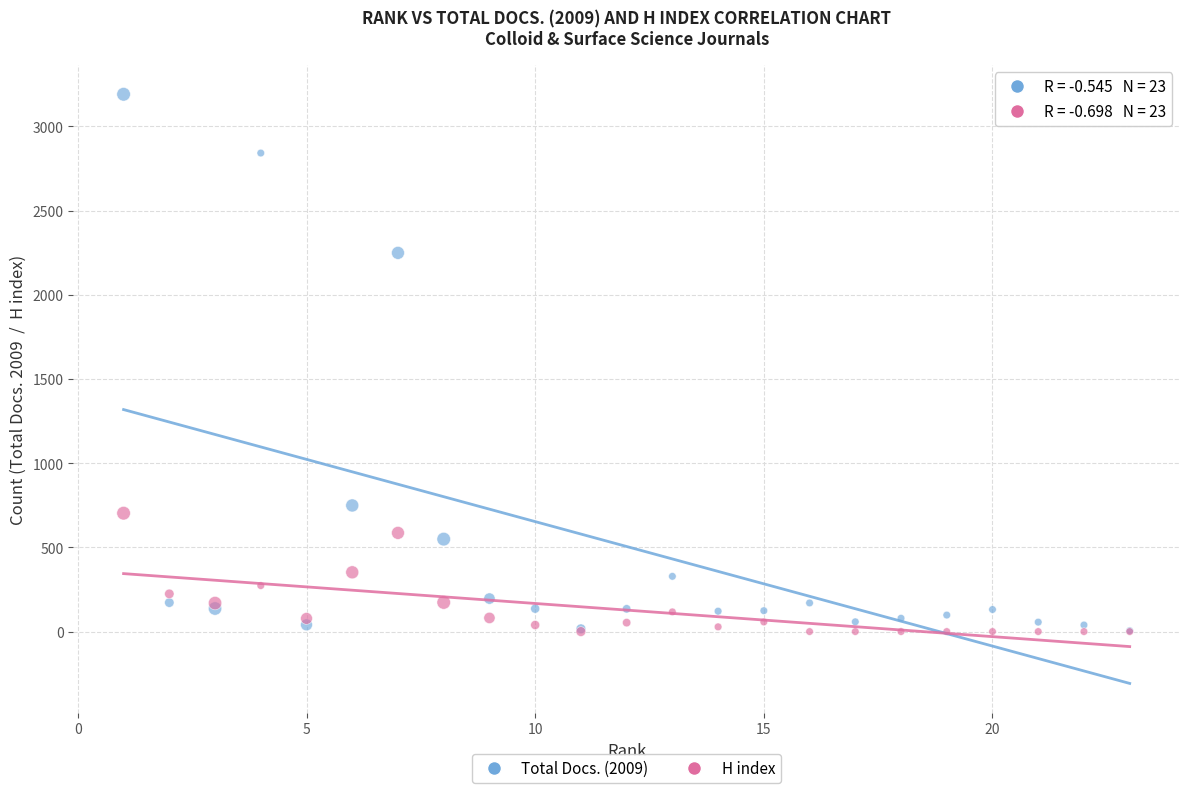

What are all the series names shown in the legend?

Total Docs. (2009), H index